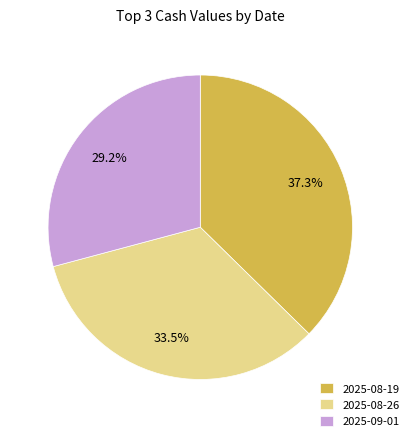

How many segments does this pie chart have?

3